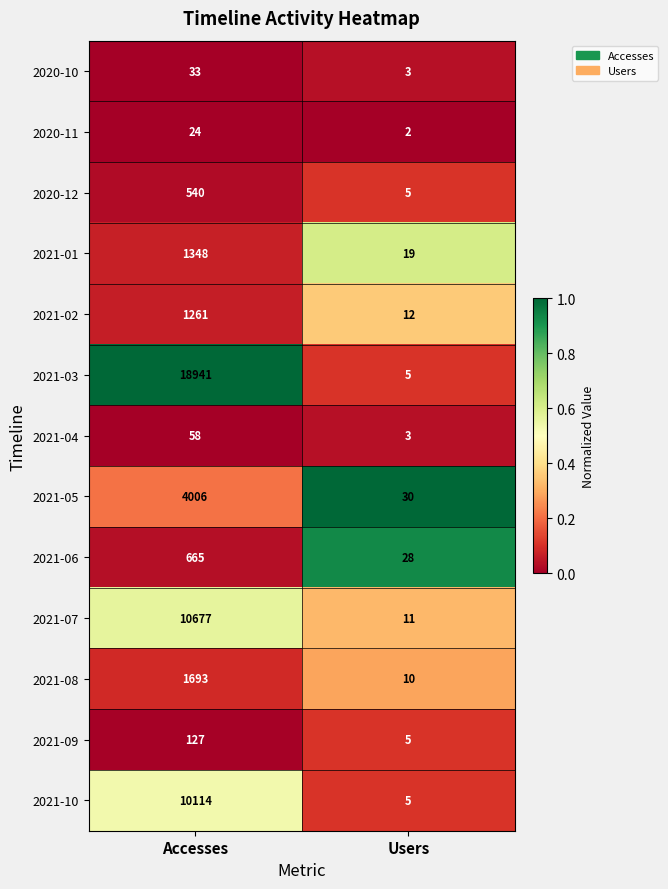

Which category has the lowest value across all series?

Users